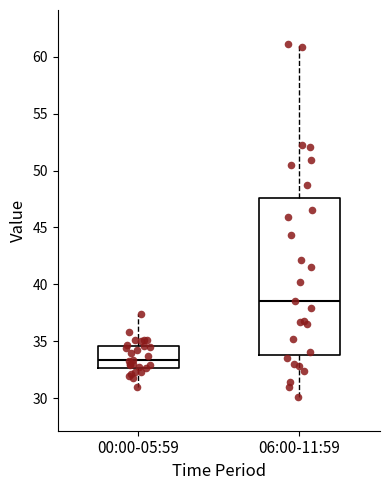

Comparing the boxes themselves (not the whiskers), which one is the tallest?

06:00-11:59